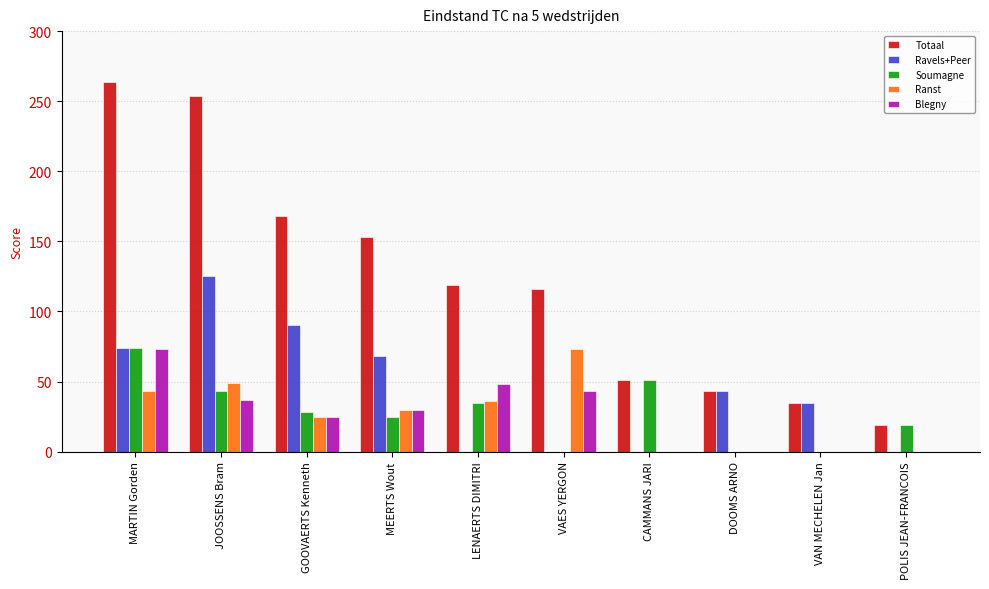

What is the highest value of the Totaal series?

264